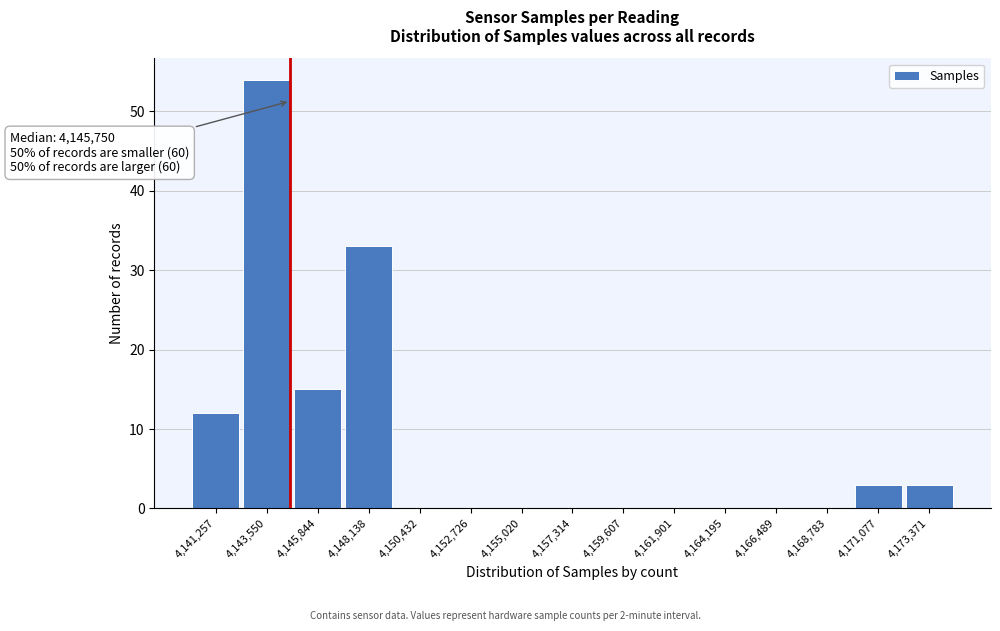

Reading left to right, transcribe all the data shown in this chart.

4,141,257=12	4,143,550=54	4,145,844=15	4,148,138=33	4,150,432=0	4,152,726=0	4,155,020=0	4,157,314=0	4,159,607=0	4,161,901=0	4,164,195=0	4,166,489=0	4,168,783=0	4,171,077=3	4,173,371=3